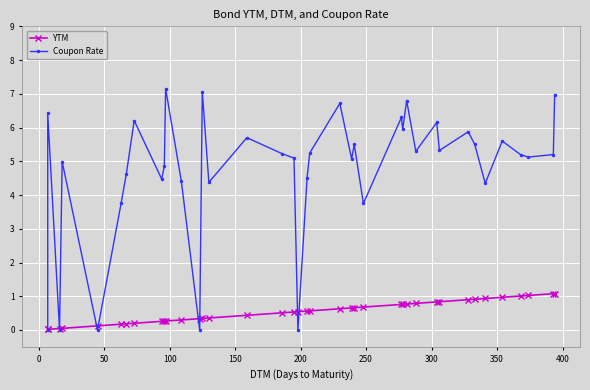

What are all the series names shown in the legend?

YTM, Coupon Rate